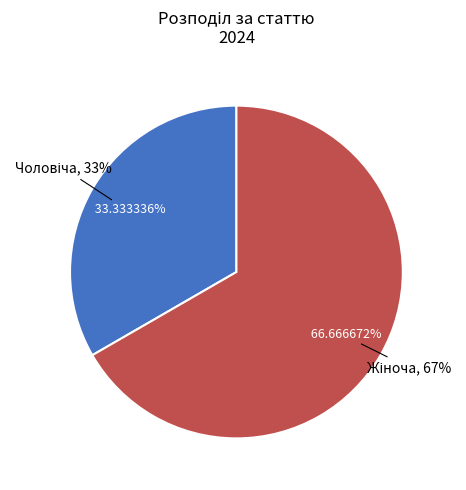

Count the number of slices in the pie.

2